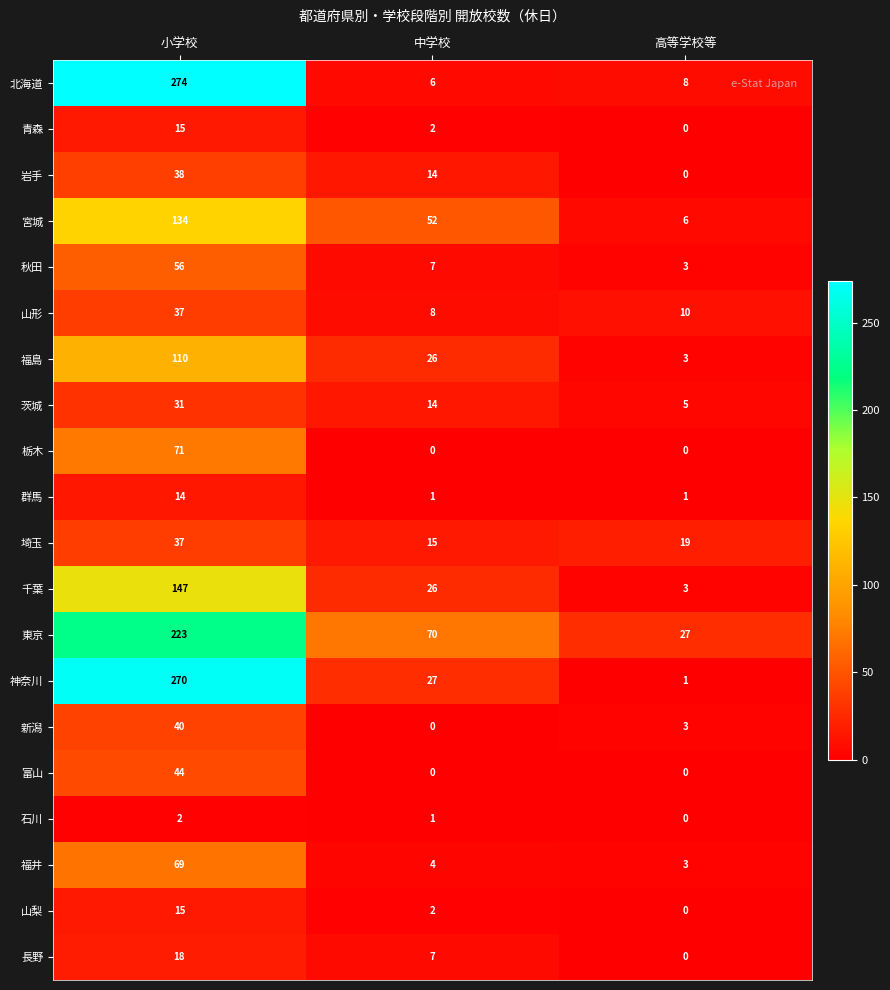

What value does the 東京 series have at 高等学校等?

27